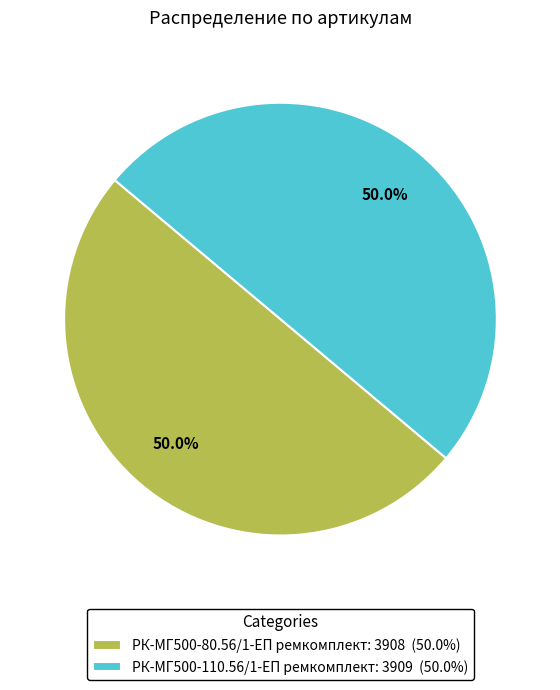

Is it true that РК-МГ500-110.56/1-ЕП ремкомплект is 43% of the pie?

False